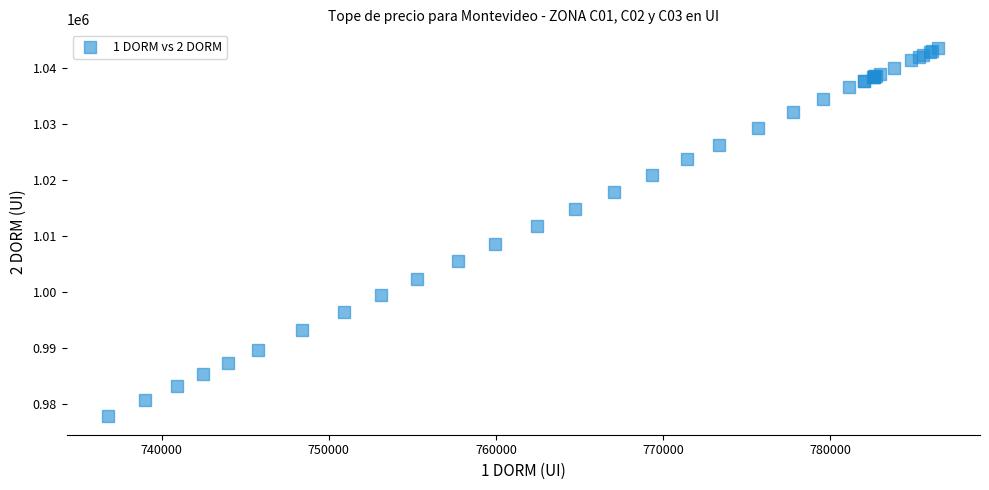

What Y value in the scatter plot is closest to 1010688?

1011748